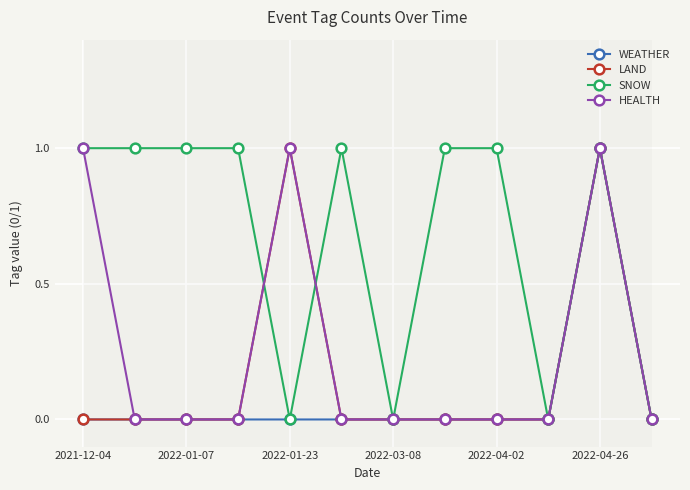

Which series has the largest total across all categories?

SNOW